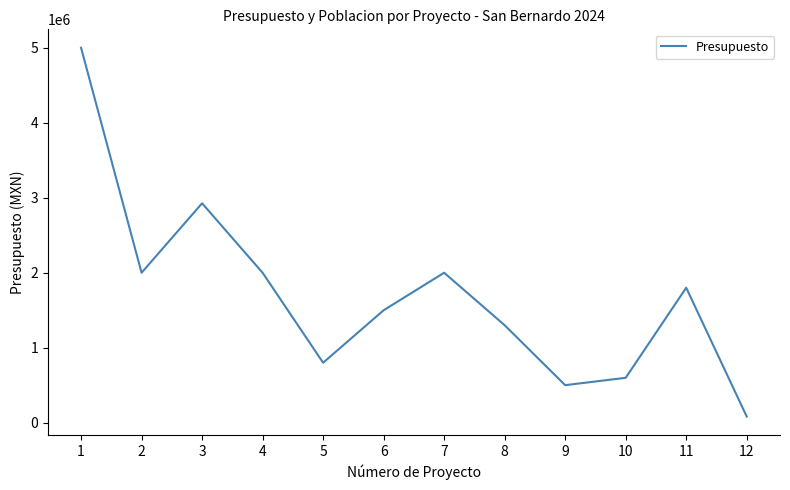

Where is the data nearest to the value 2541208?

3